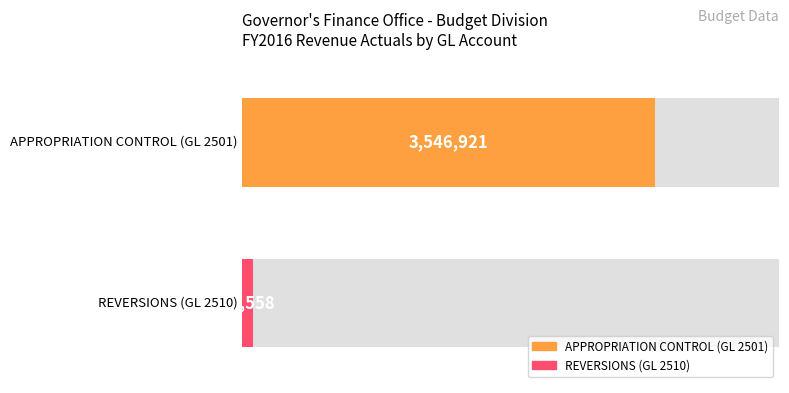

Reading left to right, extract all data points from this chart.

APPROPRIATION CONTROL (GL 2501)=3546921	REVERSIONS (GL 2510)=-99558